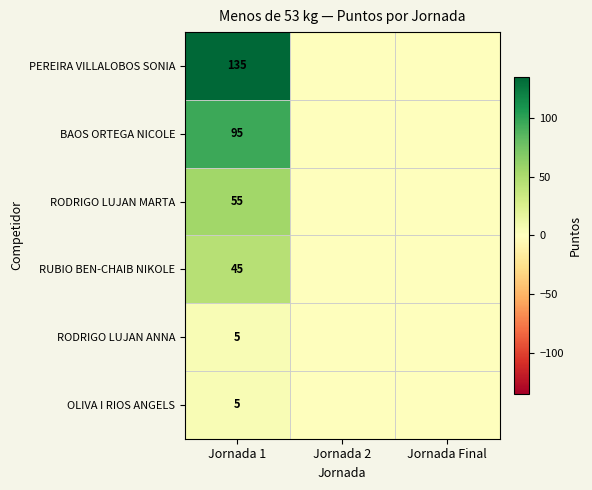

True or false: RODRIGO LUJAN MARTA has a value of 27 at Jornada 1.

False